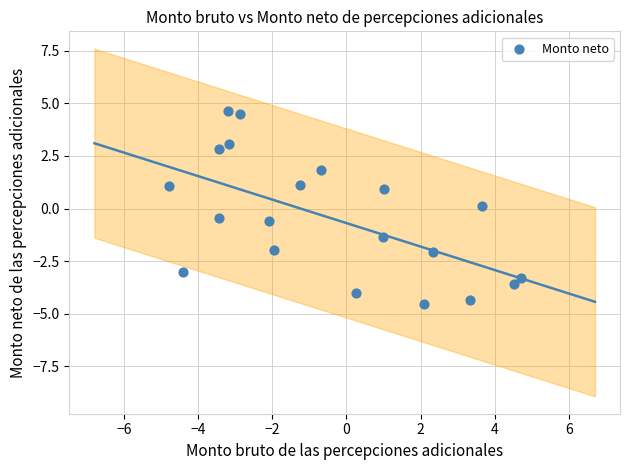

What is the range of Y values (max minus min)?

9.2